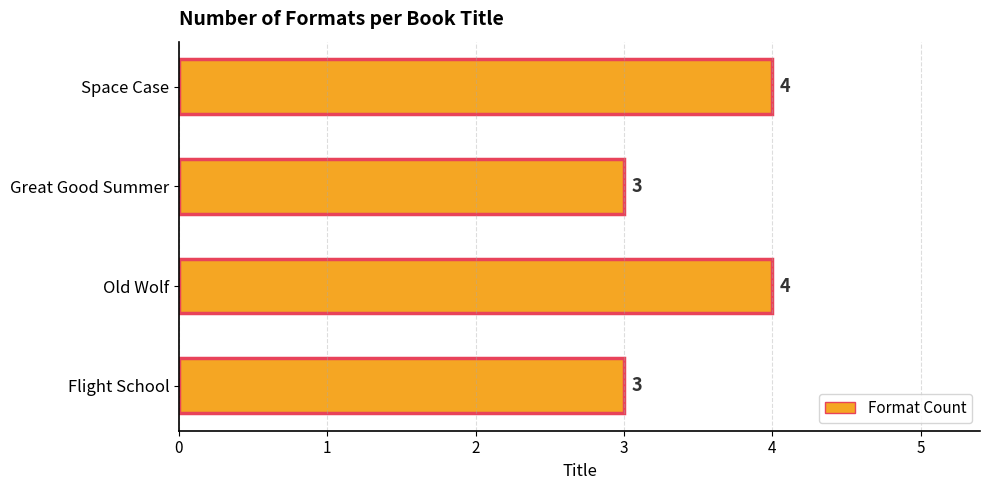

Reading bottom to top, list all the values displayed in this chart.

Flight School=3	Old Wolf=4	Great Good Summer=3	Space Case=4